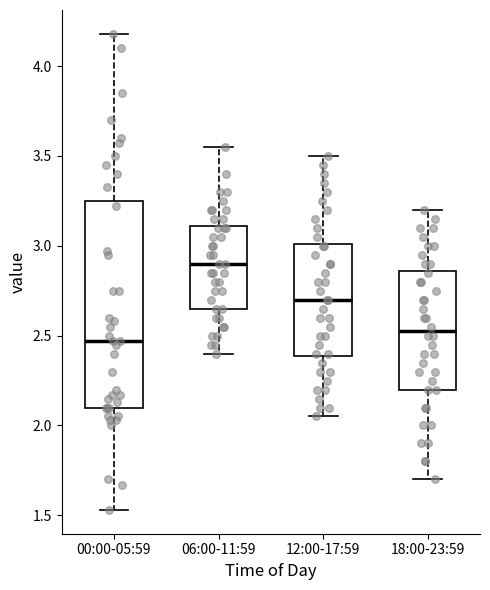

Which box is the tallest, from its lower edge to its upper edge?

00:00-05:59